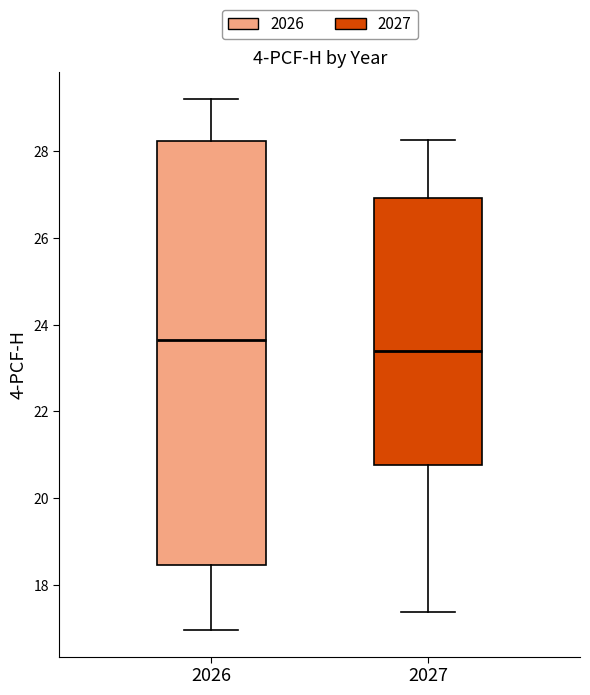

Comparing the boxes themselves (not the whiskers), which one is the tallest?

2026